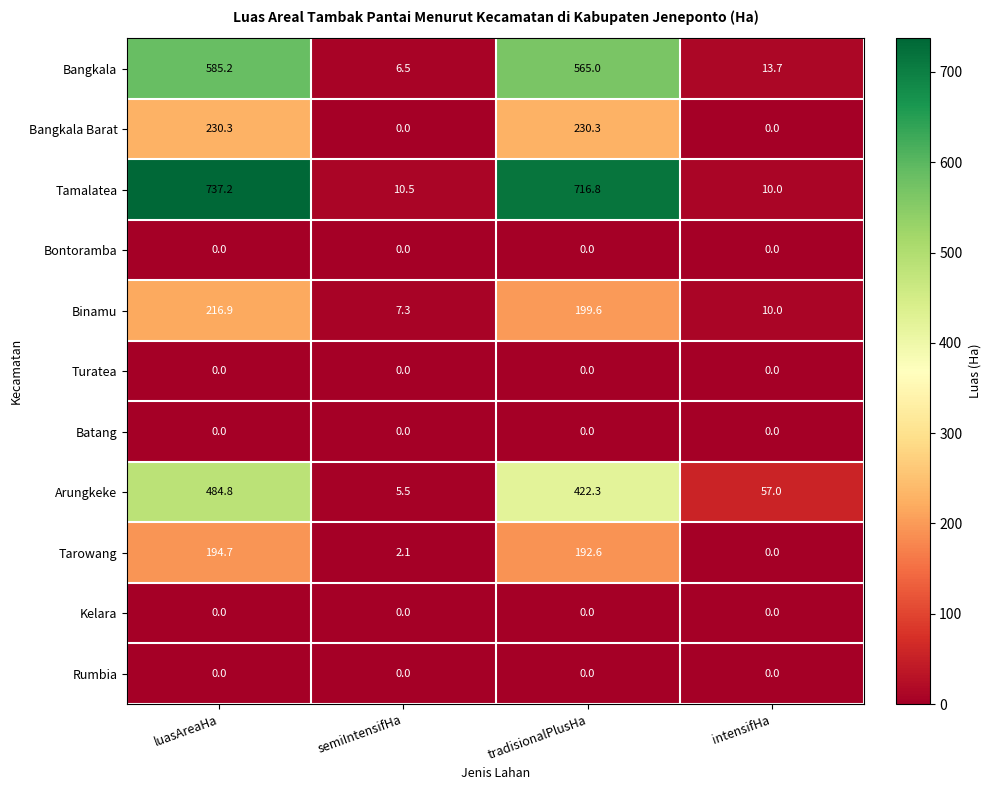

What is the total value across all series at semiIntensifHa?

31.9